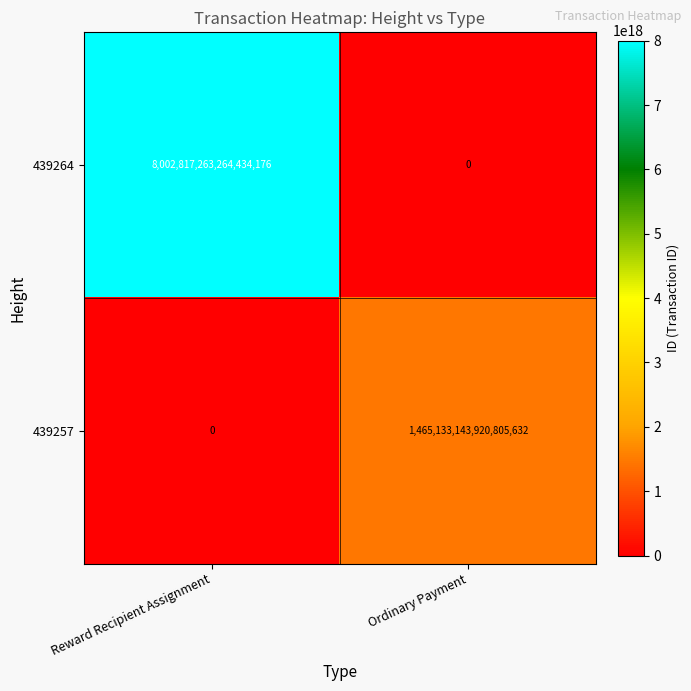

Between Reward Recipient Assignment and Ordinary Payment, which series saw the biggest shift?

439264